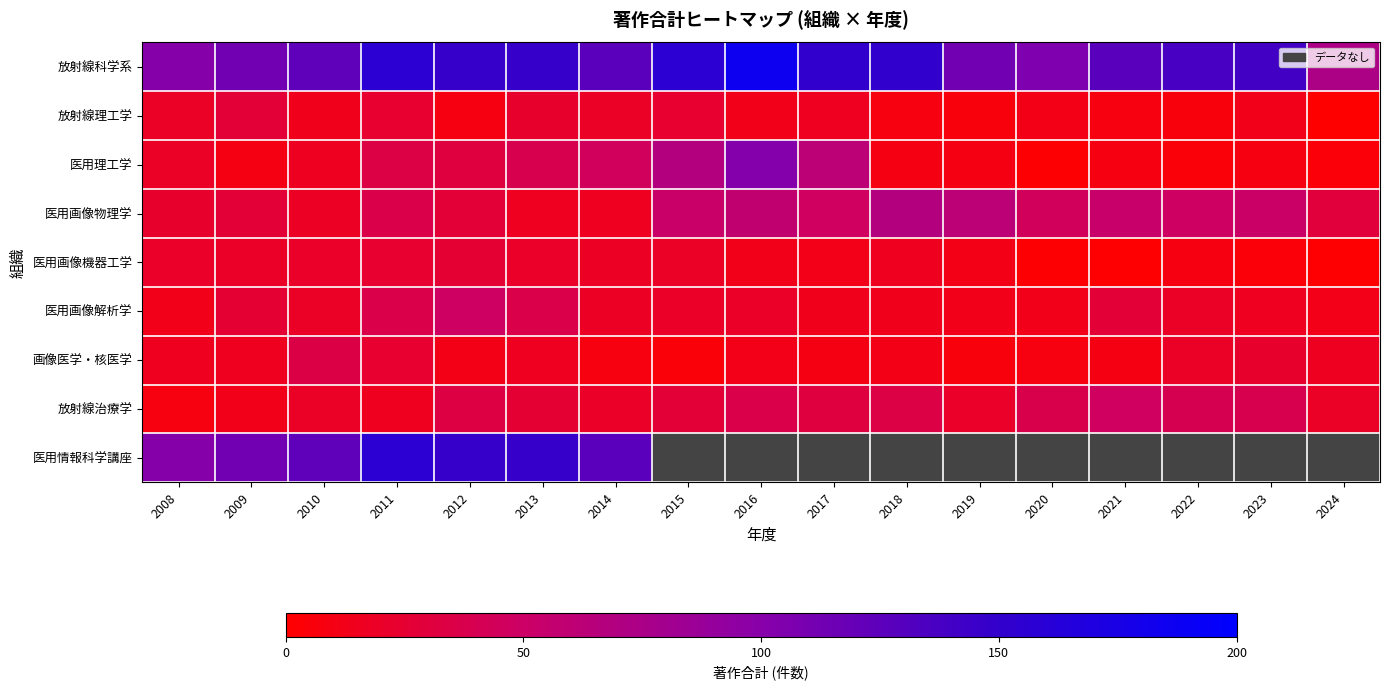

Which series has the largest range (max minus min)?

放射線科学系